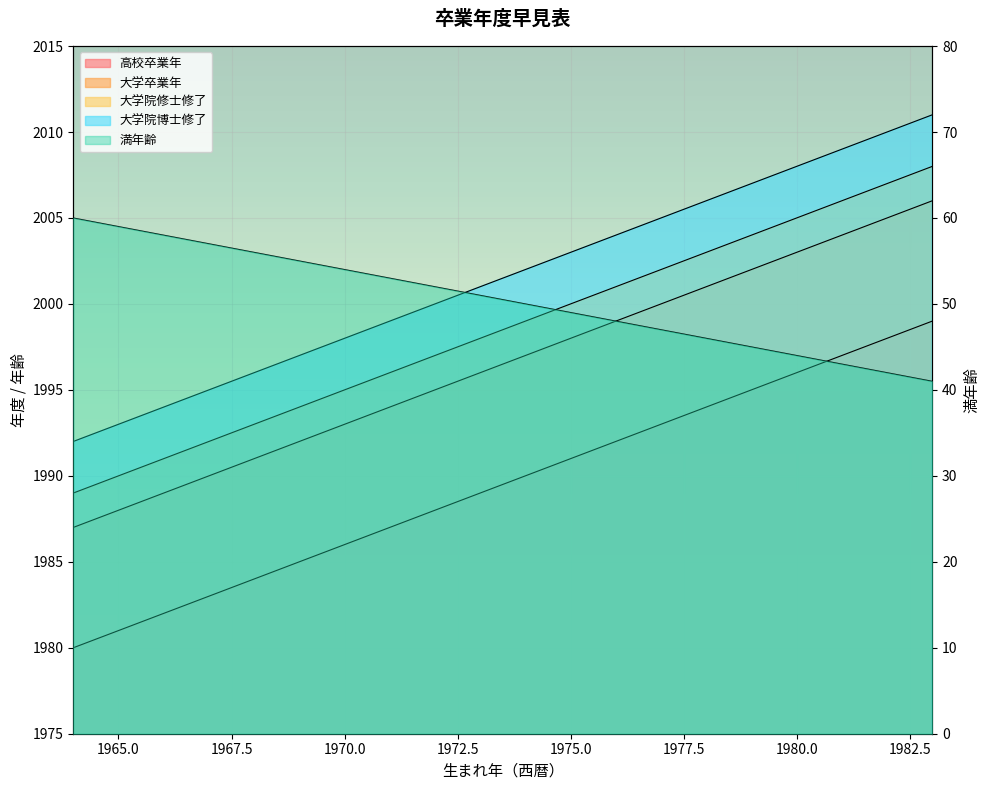

What is the total value across all series at 1971?

8029